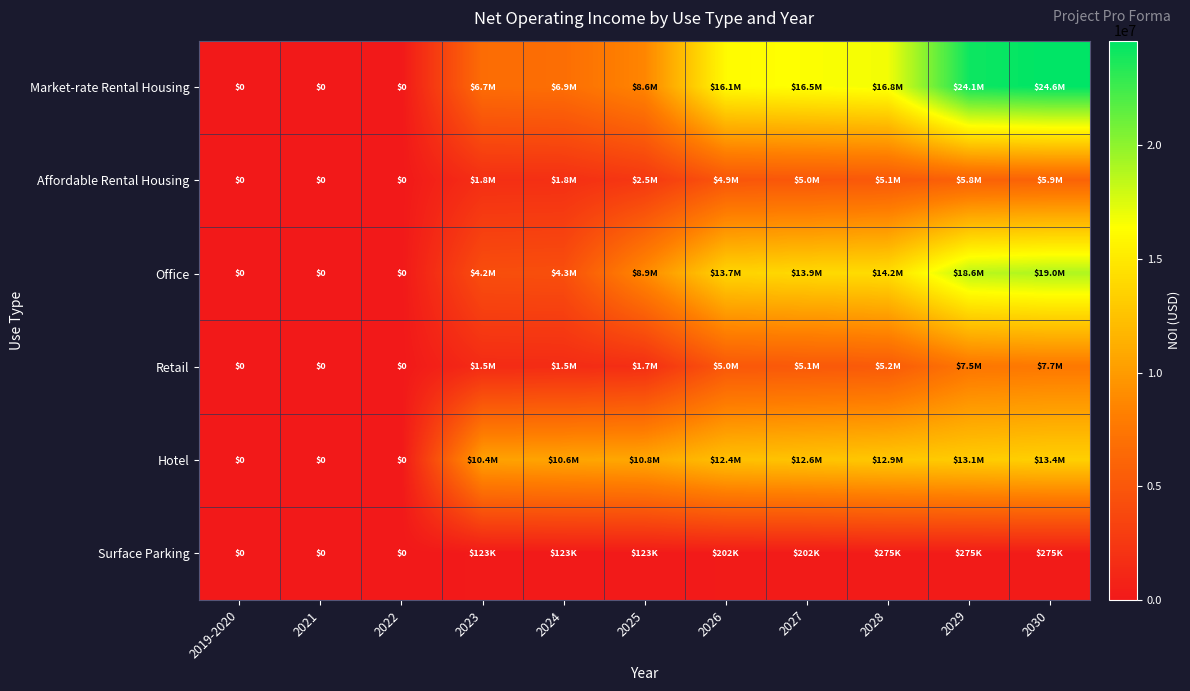

Is it true that Office equals 8113241.9 at 2030?

False